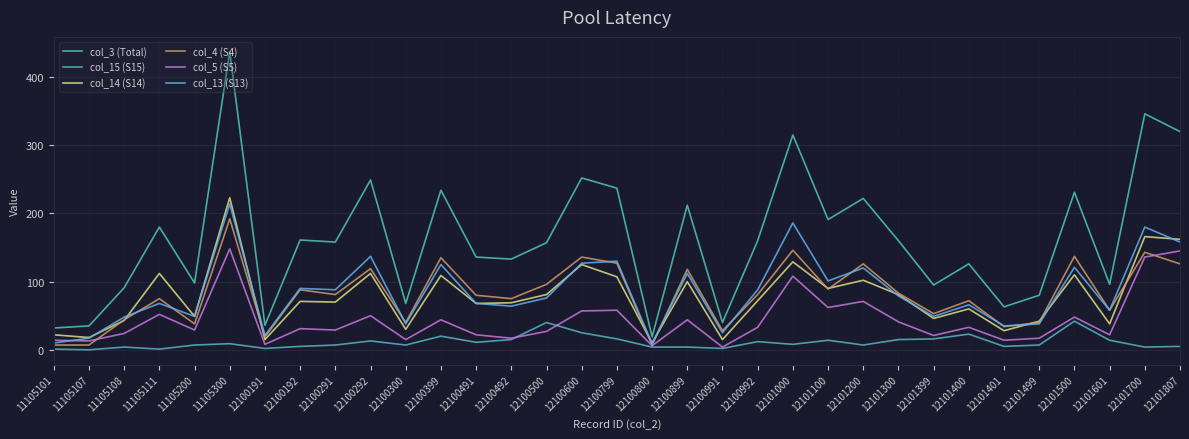

True or false: col_15 (S15) has more than 1 points higher than both neighbors.

True